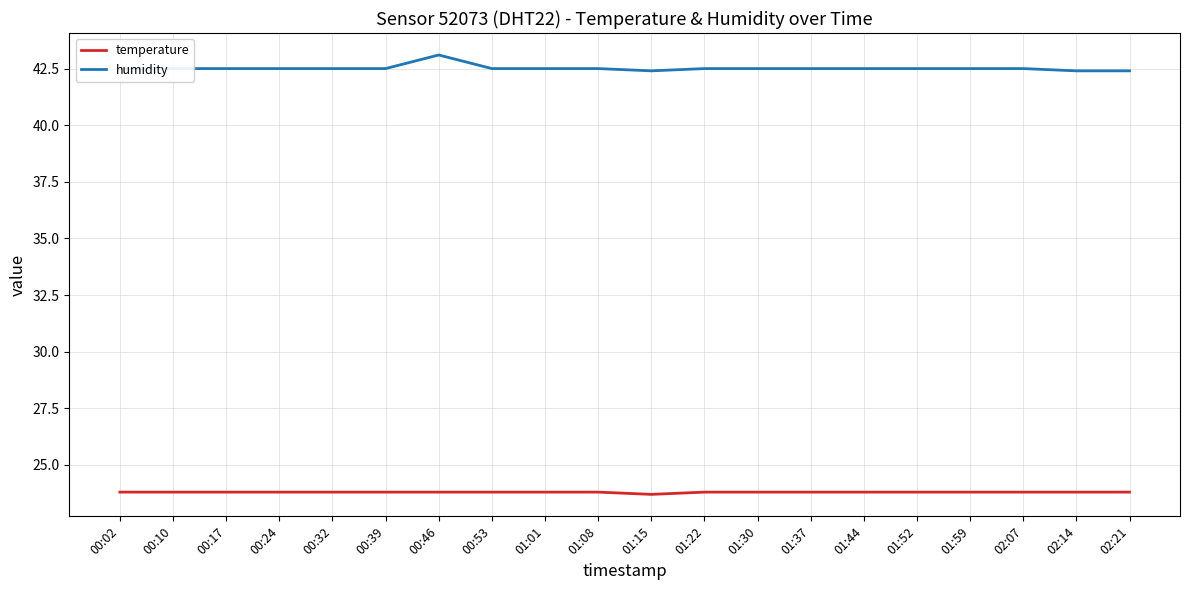

What position from the right is 01:15?

10